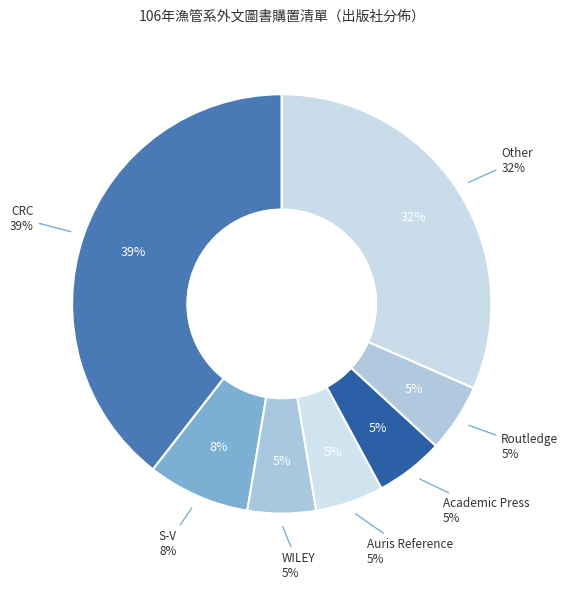

Which slice is the smallest?

WILEY